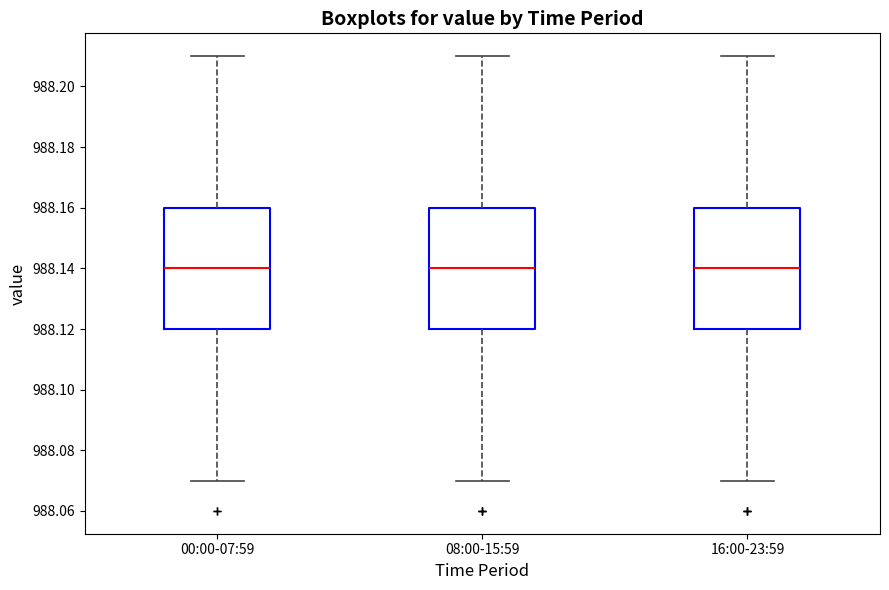

Reading left to right, transcribe this box plot: for each box, give where its median line is, the range the box spans, and where its two whiskers end, as read against the y-axis. The values are not printed on the chart, so give them approximately, as read against the axis.

00:00-07:59: median 988.14, box 988.12 to 988.16, whiskers 988.07 to 988.21
08:00-15:59: median 988.14, box 988.12 to 988.16, whiskers 988.07 to 988.21
16:00-23:59: median 988.14, box 988.12 to 988.16, whiskers 988.07 to 988.21